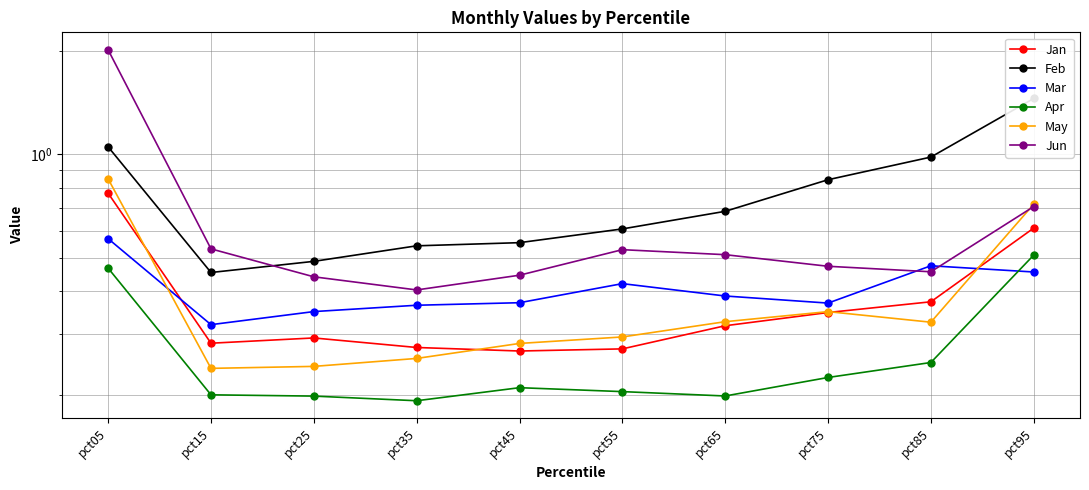

Reading left to right, list all the values displayed in this chart.

Jan: 0.8	0.3	0.3	0.3	0.3	0.3	0.3	0.3	0.4	0.6
Feb: 1.1	0.5	0.5	0.5	0.6	0.6	0.7	0.8	1.0	1.5
Mar: 0.6	0.3	0.3	0.4	0.4	0.4	0.4	0.4	0.5	0.5
Apr: 0.5	0.2	0.2	0.2	0.2	0.2	0.2	0.2	0.2	0.5
May: 0.8	0.2	0.2	0.3	0.3	0.3	0.3	0.3	0.3	0.7
Jun: 2.0	0.5	0.4	0.4	0.4	0.5	0.5	0.5	0.5	0.7